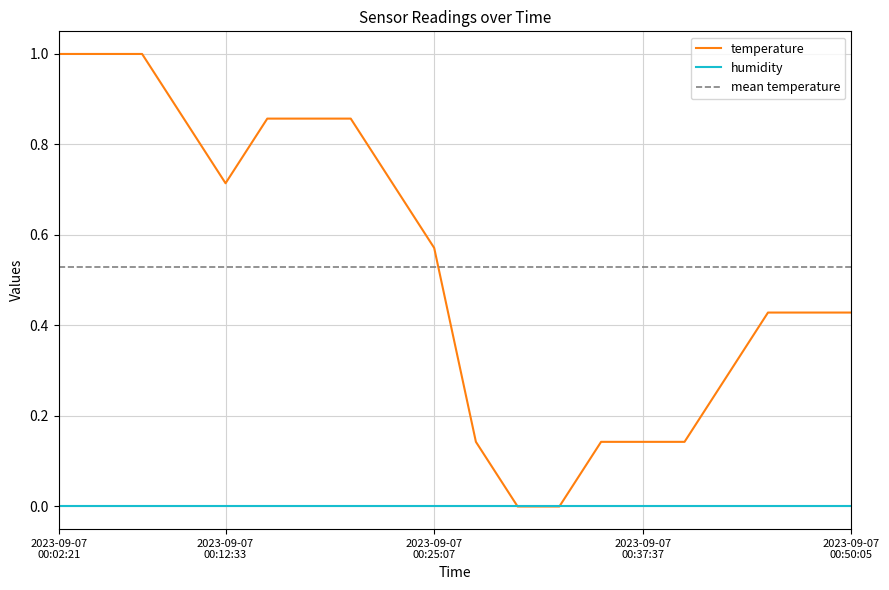

What is the difference between the values at 2023-09-07T00:05:02 and 2023-09-07T00:42:37?

0.7